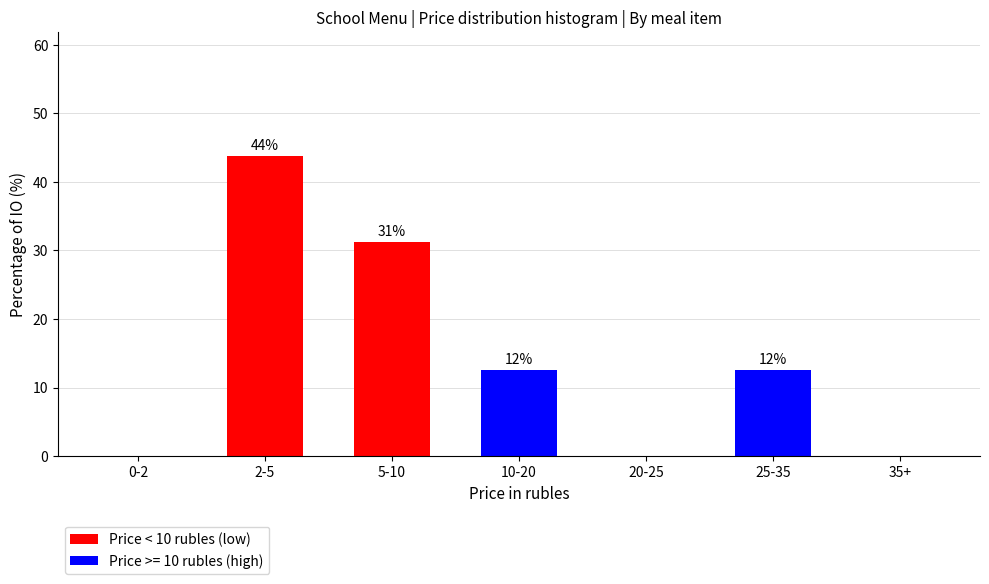

Are the bars horizontal?

No